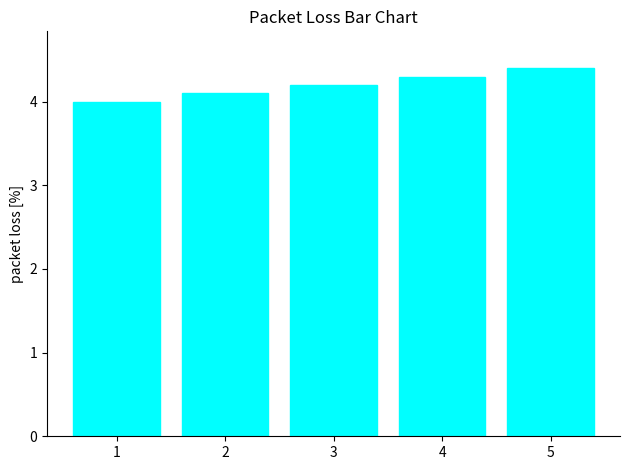

The chart shows a value of 2.0 at 2. True or false?

False